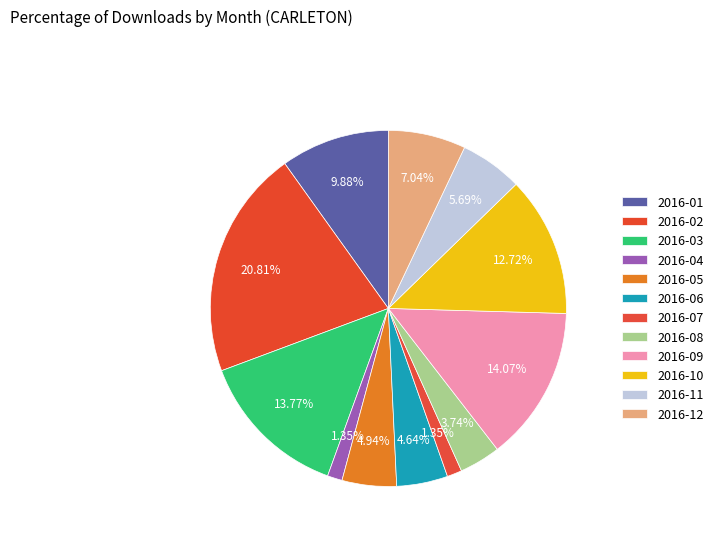

To the nearest percent, what percentage of the pie is 2016-03?

14%